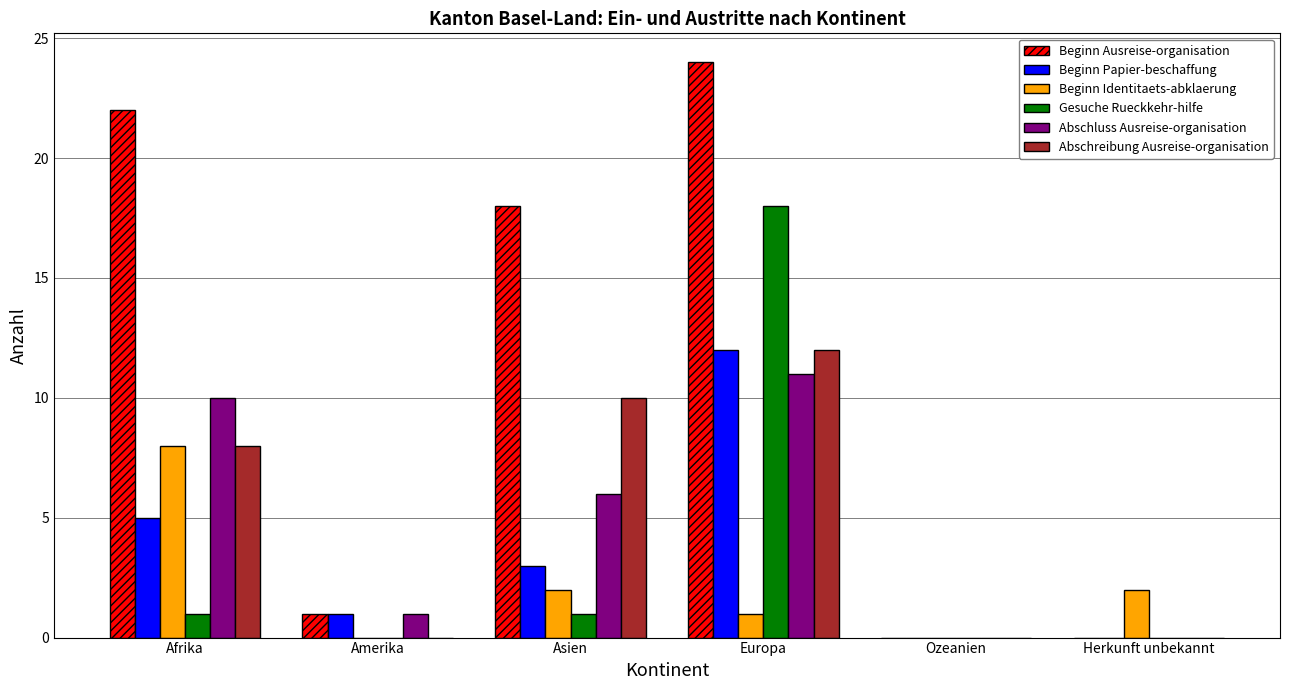

Which category has the highest value across all series?

Europa